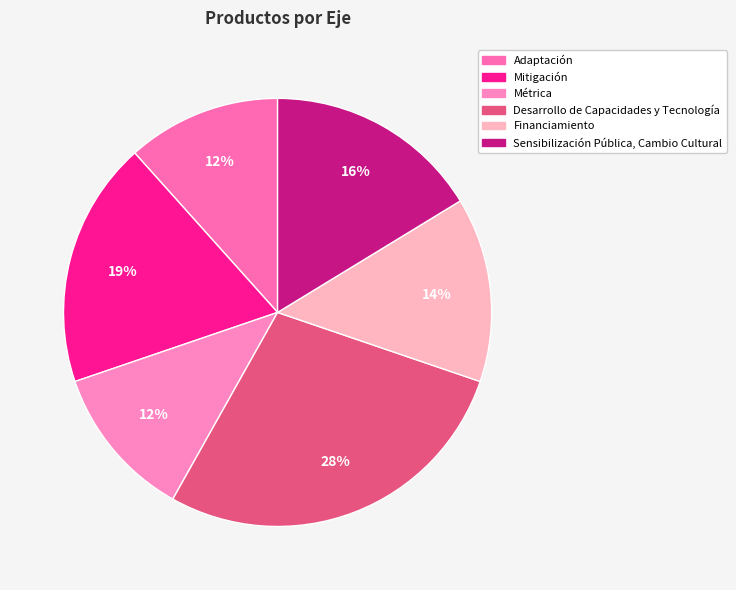

To the nearest percent, what is the difference between the largest and smallest slice percentages?

16%